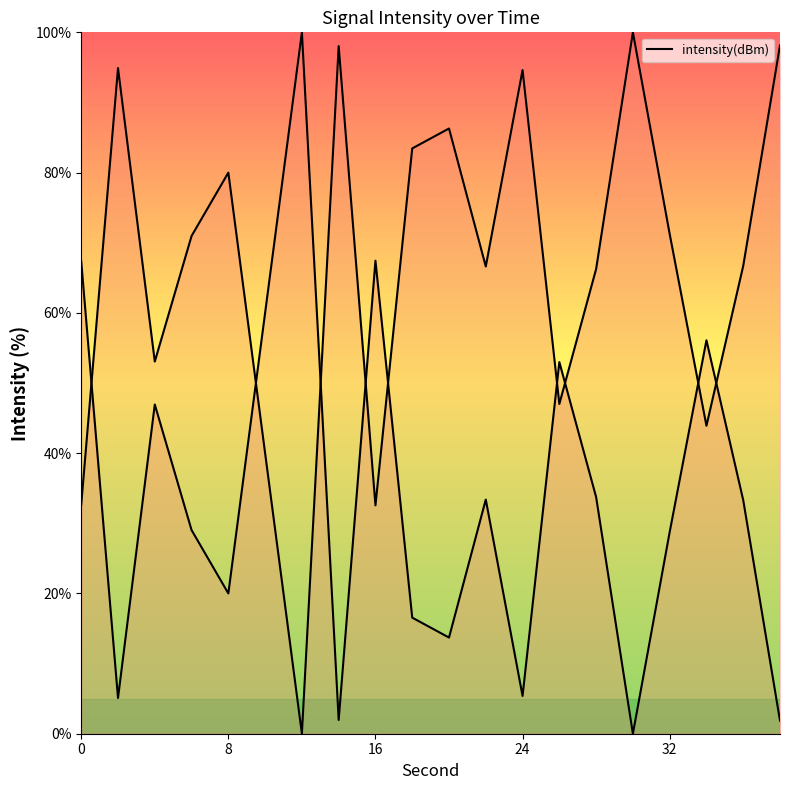

How many categories are shown in the chart?

20